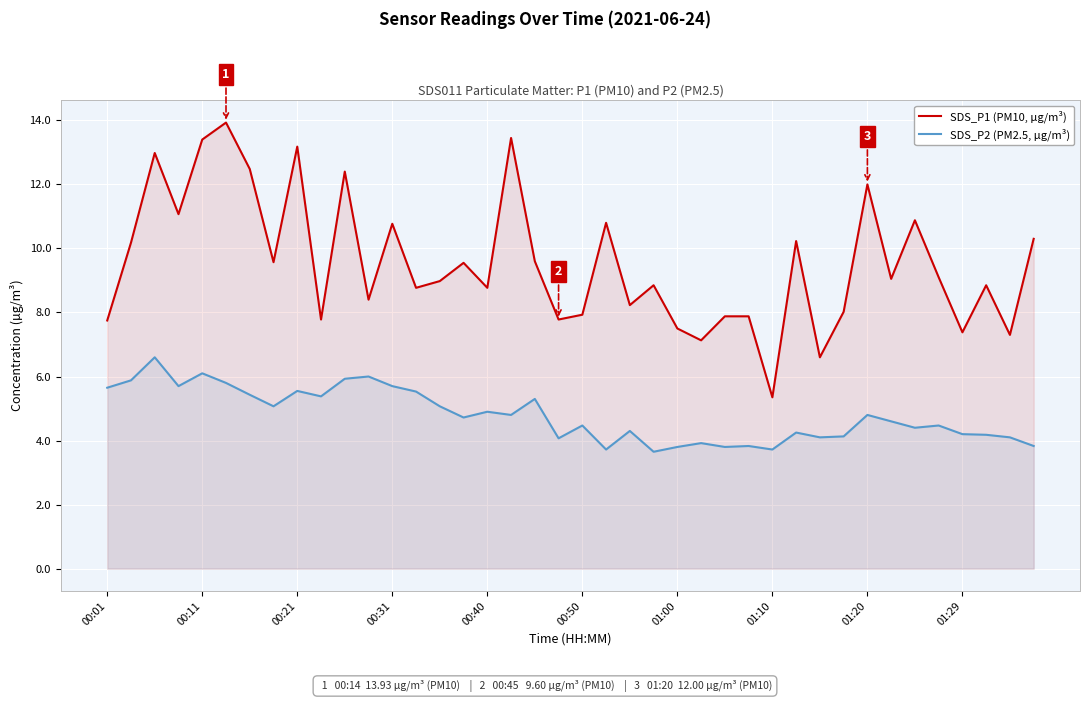

How many values in the SDS_P2 (PM2.5, µg/m³) series are below 4?

8